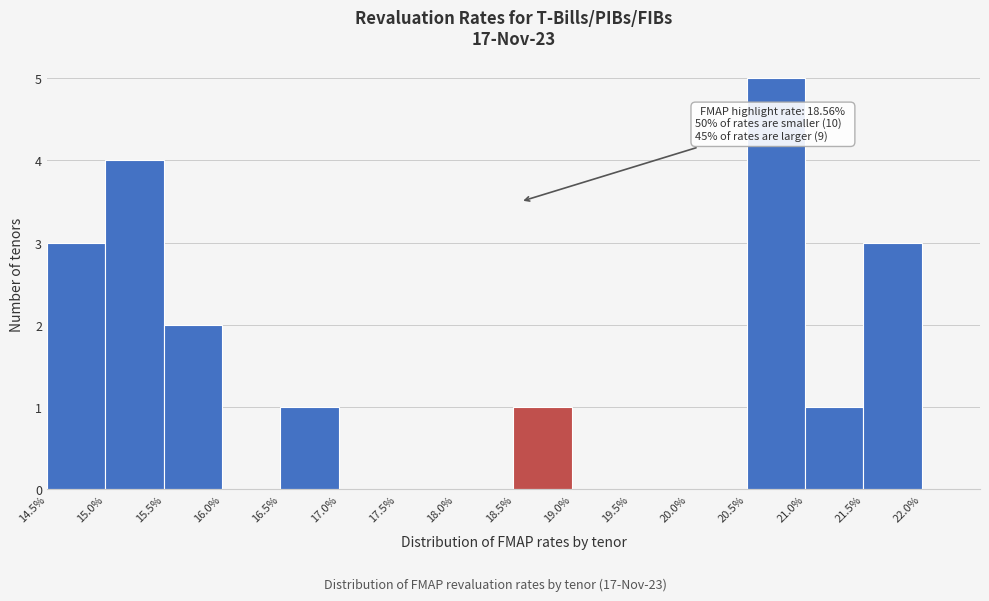

Over which range of the x-axis is the bar tallest?

20.5% to 21.0%